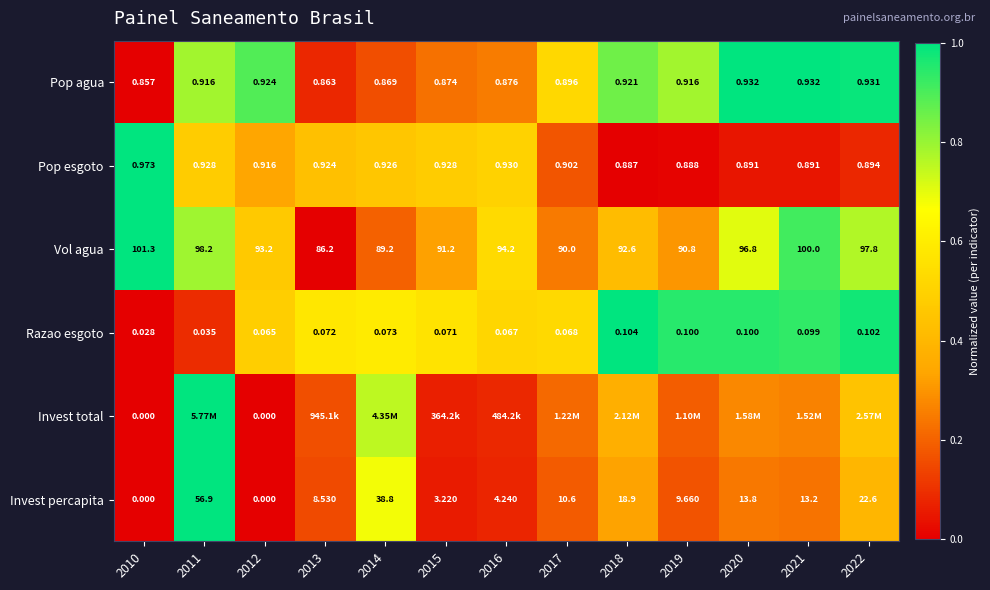

Is the value of Razao esgoto at 2020 greater than the value of Pop esgoto at 2014?

No